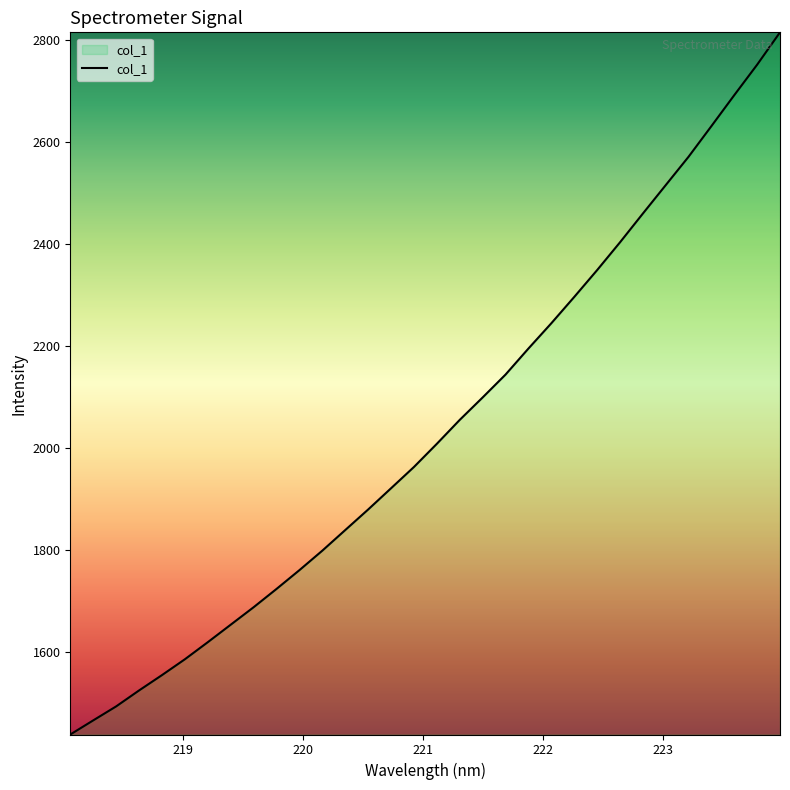

What is the minimum value shown in the chart?

1438.4